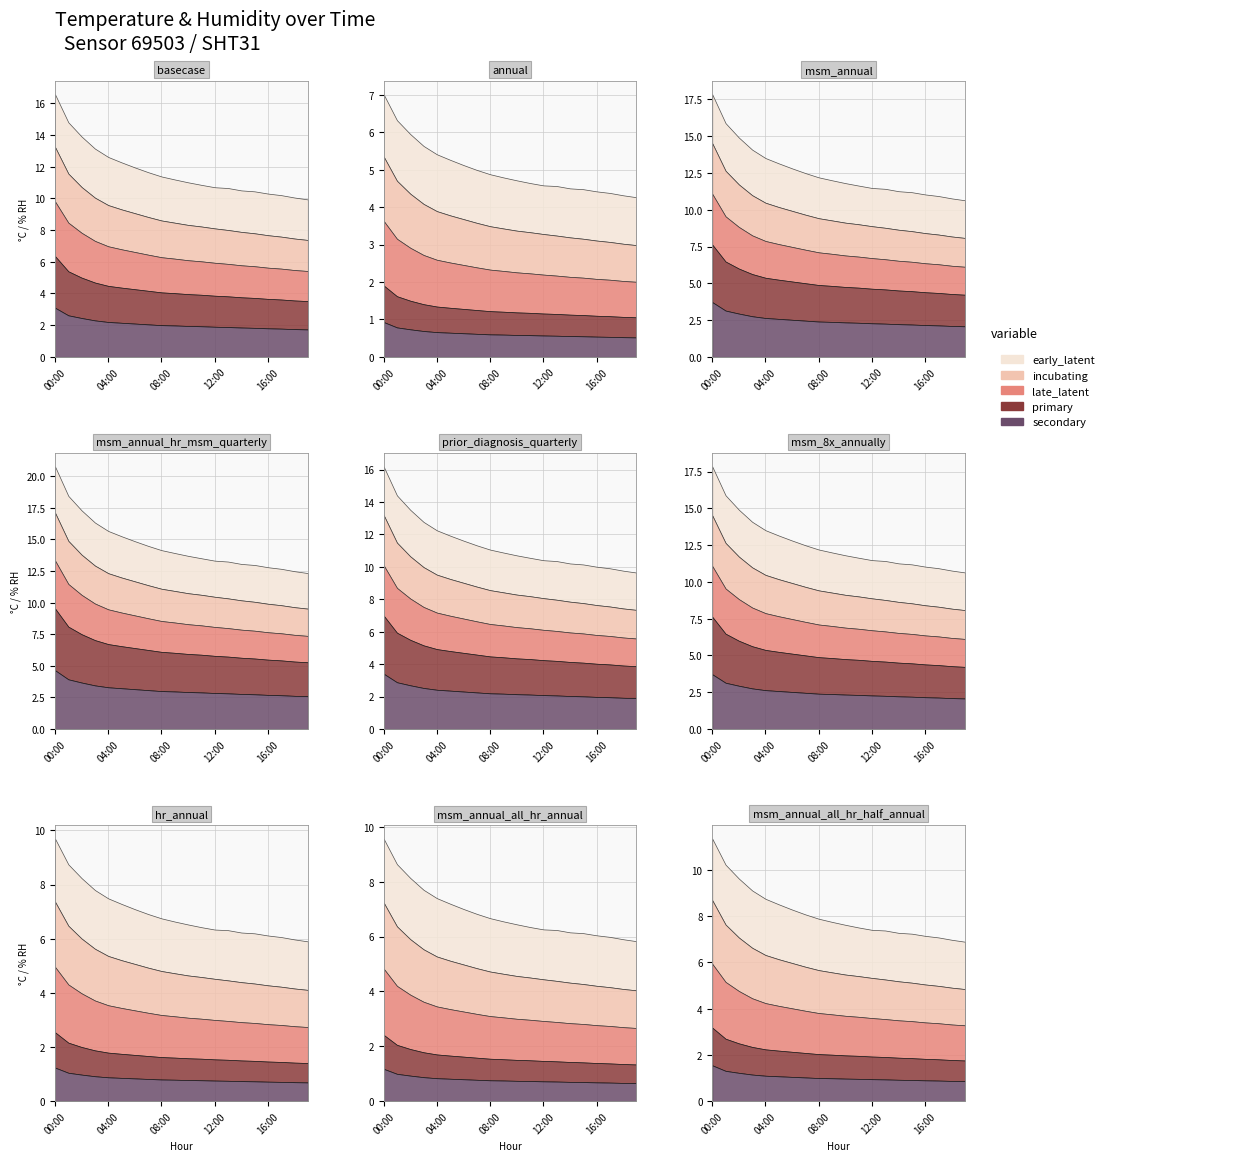

Does the chart display data point markers on the line(s)?

No